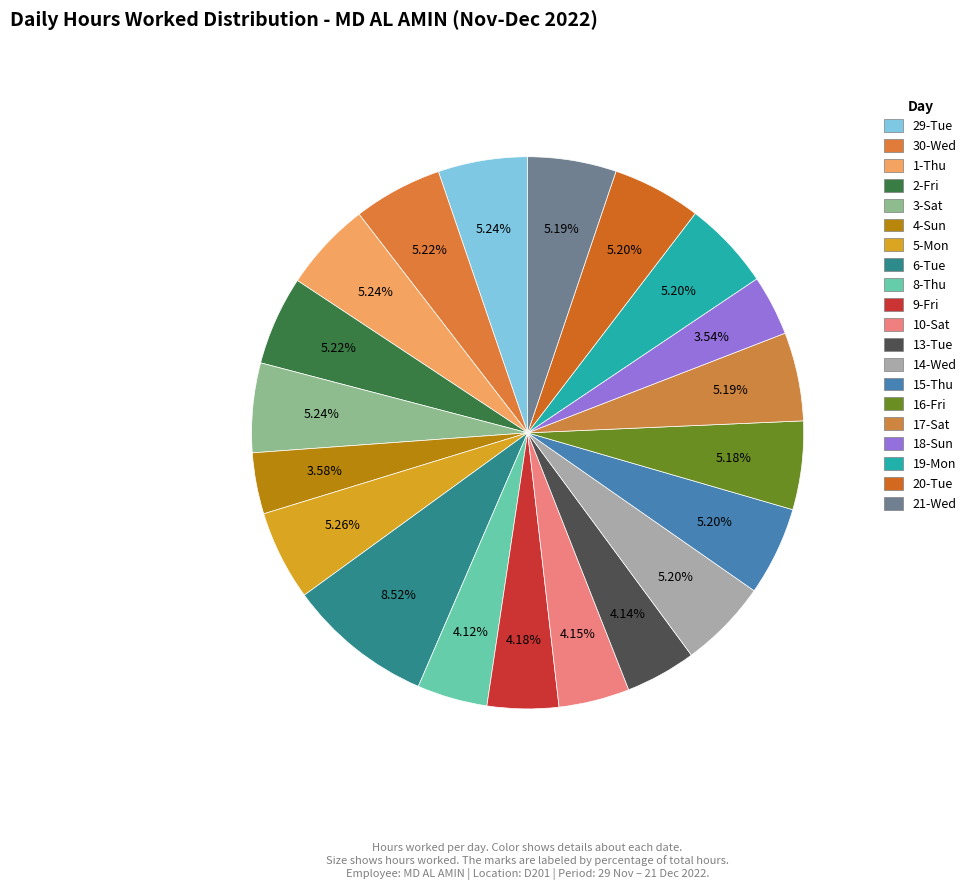

Is there a majority slice in this chart?

No